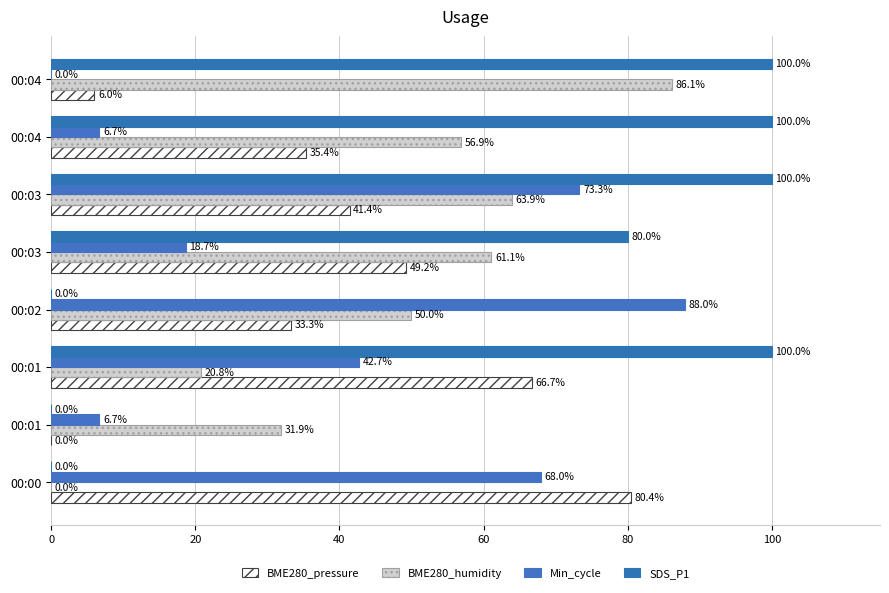

Reading right to left, list all the values displayed in this chart.

BME280_pressure: 6.0	35.4	41.4	49.2	33.3	66.7	0.0	80.4
BME280_humidity: 86.1	56.9	63.9	61.1	50.0	20.8	31.9	0.0
Min_cycle: 0.0	6.7	73.3	18.7	88.0	42.7	6.7	68.0
SDS_P1: 100.0	100.0	100.0	80.0	0.0	100.0	0.0	0.0